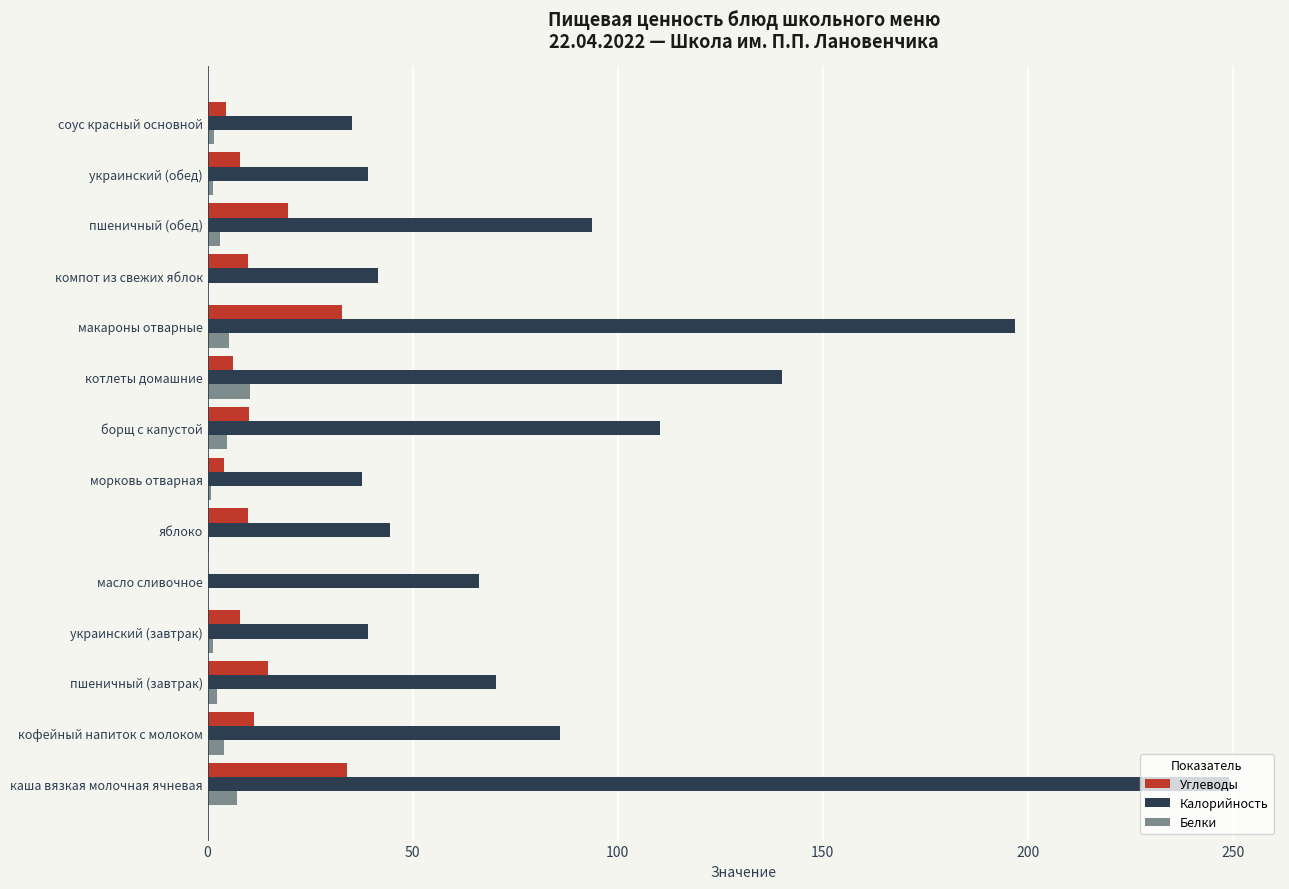

Between морковь отварная and макароны отварные, which series saw the biggest shift?

Калорийность